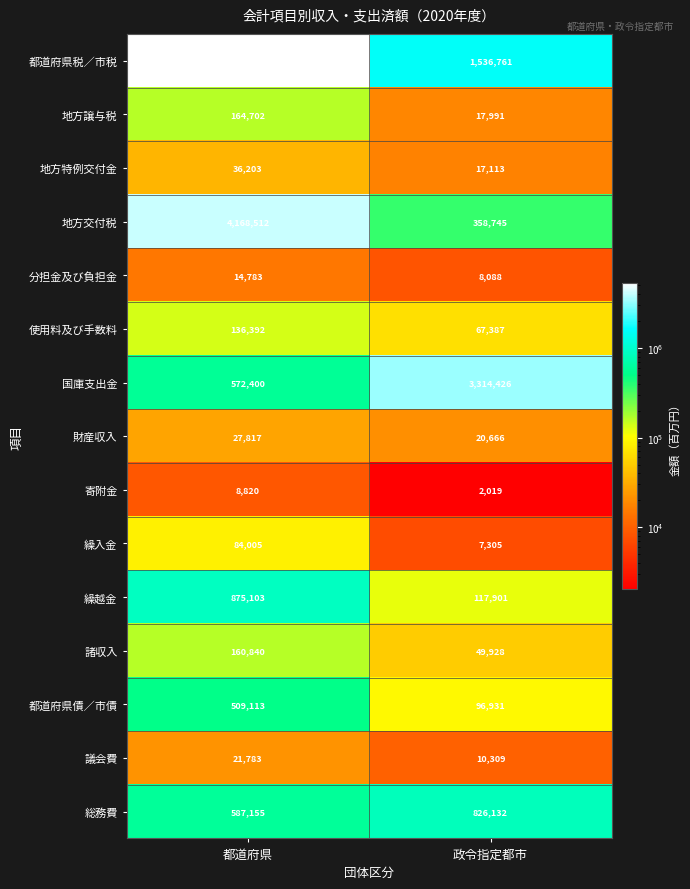

Reading left to right, what are all the values shown in this chart?

都道府県税／市税: 都道府県=5338912	政令指定都市=1536761
地方譲与税: 都道府県=164702	政令指定都市=17991
地方特例交付金: 都道府県=36203	政令指定都市=17113
地方交付税: 都道府県=4168512	政令指定都市=358745
分担金及び負担金: 都道府県=14783	政令指定都市=8088
使用料及び手数料: 都道府県=136392	政令指定都市=67387
国庫支出金: 都道府県=572400	政令指定都市=3314426
財産収入: 都道府県=27817	政令指定都市=20666
寄附金: 都道府県=8820	政令指定都市=2019
繰入金: 都道府県=84005	政令指定都市=7305
繰越金: 都道府県=875103	政令指定都市=117901
諸収入: 都道府県=160840	政令指定都市=49928
都道府県債／市債: 都道府県=509113	政令指定都市=96931
議会費: 都道府県=21783	政令指定都市=10309
総務費: 都道府県=587155	政令指定都市=826132